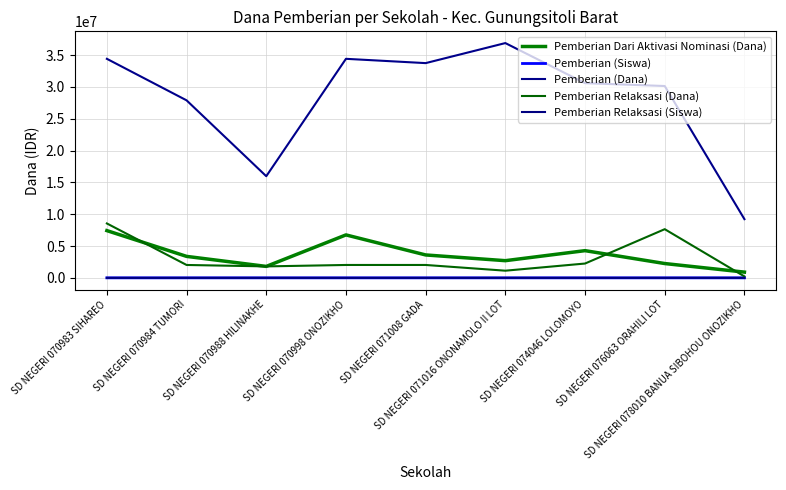

What is the total value across all series at SD NEGERI 074046 LOLOMOYO?

37125085